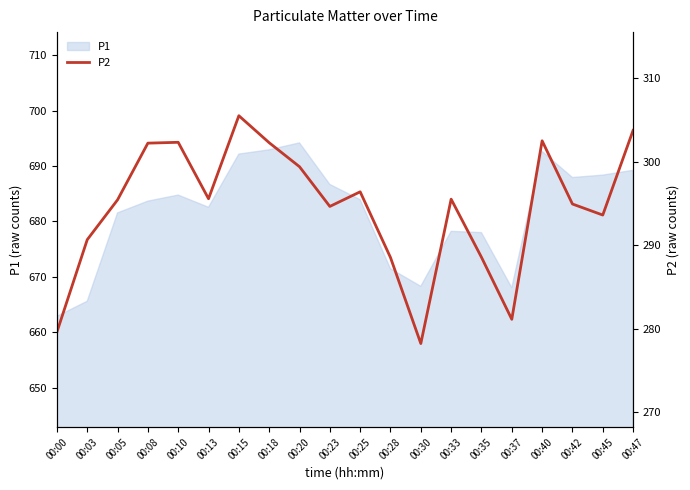

At which label does P1 reach its minimum?

00:00